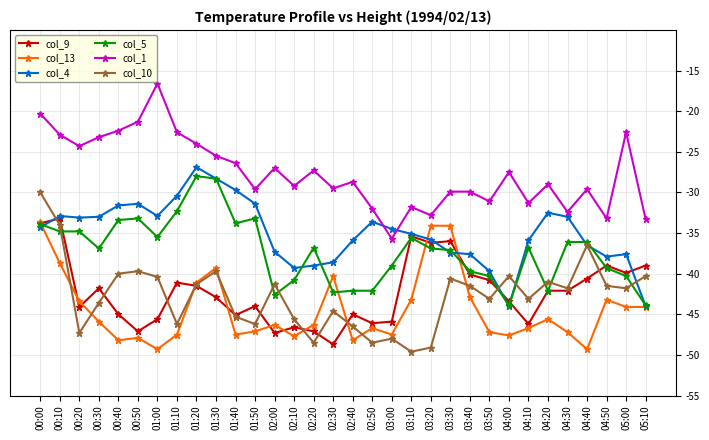

Is it true that col_9 equals -61.7 at 00:30?

False